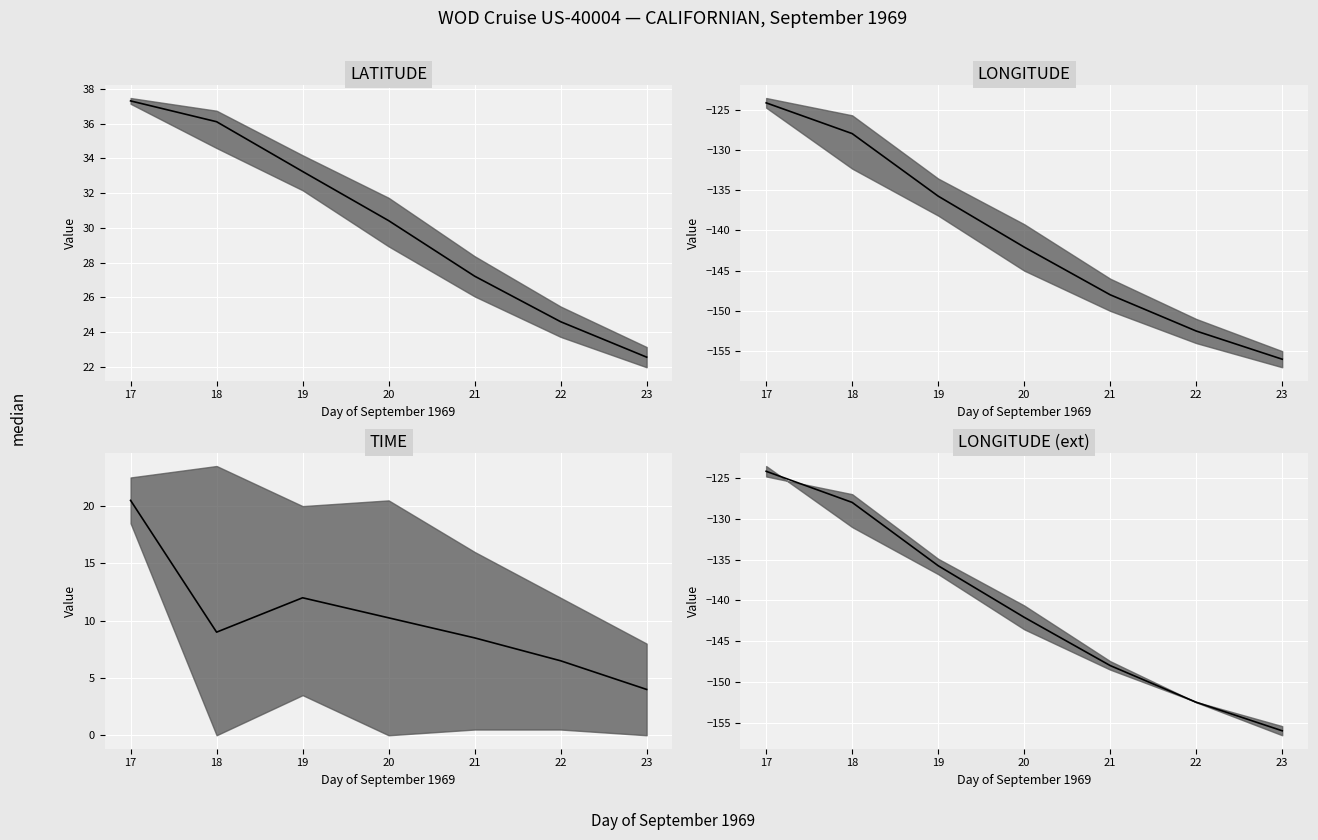

Rank the categories by LATITUDE median value from highest to lowest.

17, 18, 19, 20, 21, 22, 23